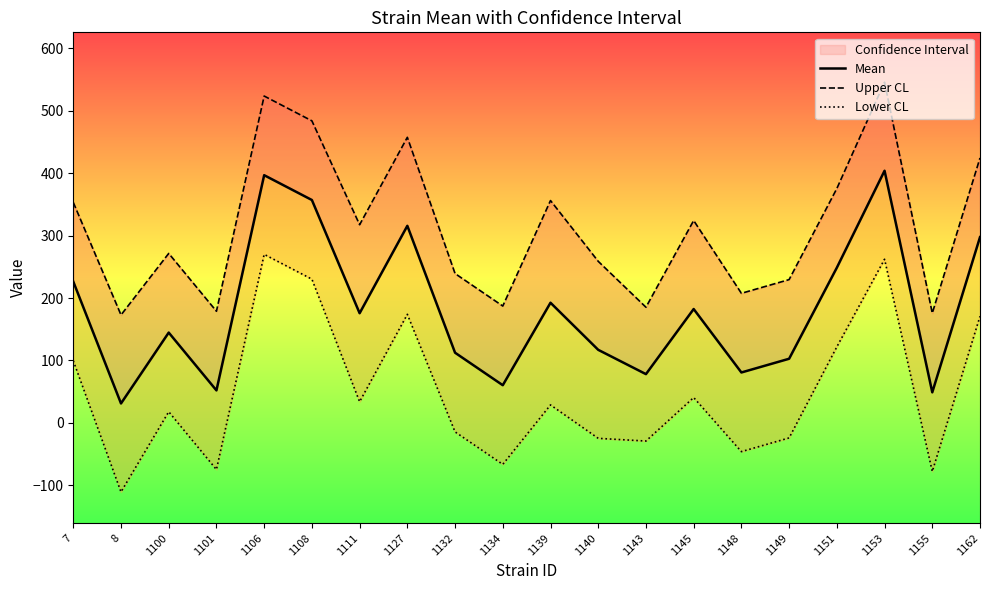

What is the sum of the Upper CL values at 1162 and 1145?

748.8